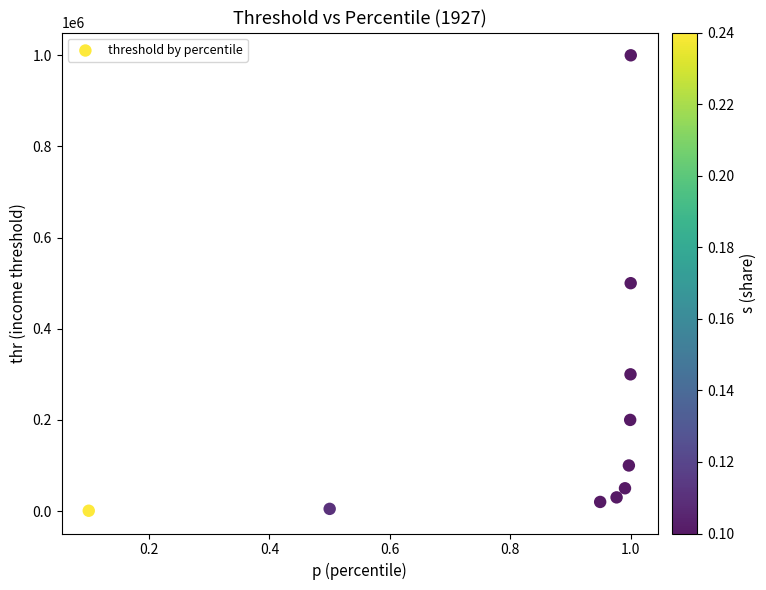

What is the range of Y values (max minus min)?

999294.1